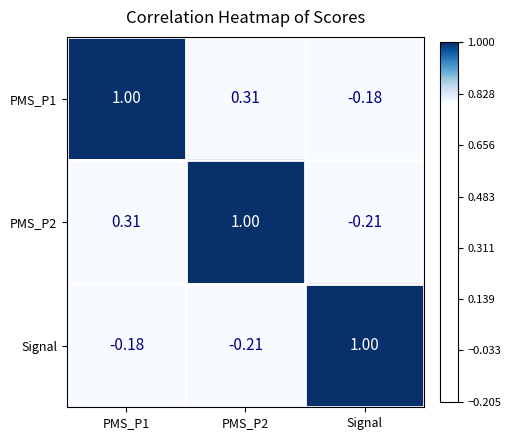

Where is PMS_P2 nearest to the value 0?

Signal